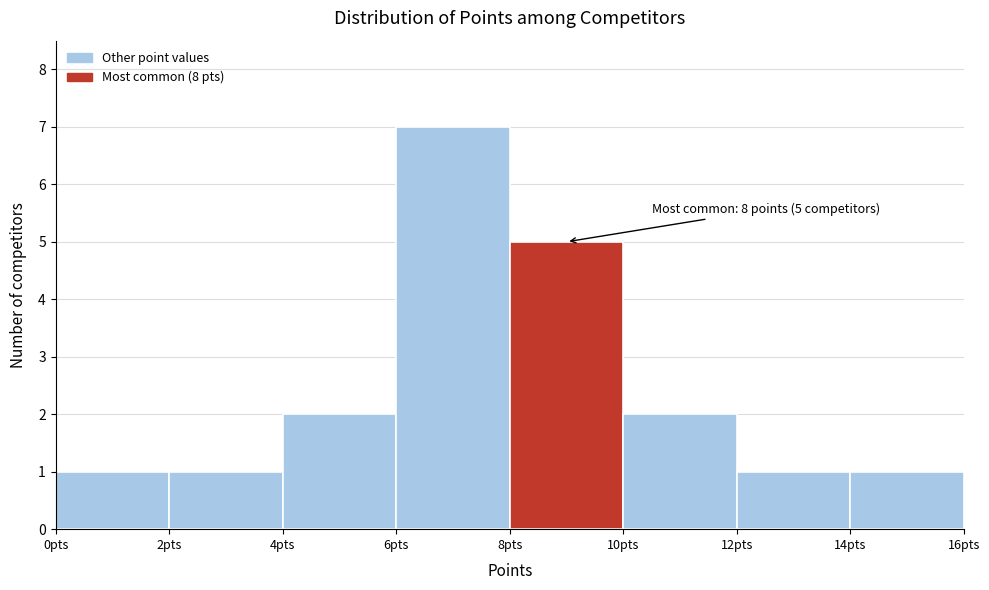

Which range on the x-axis has the tallest bar?

6 to 8